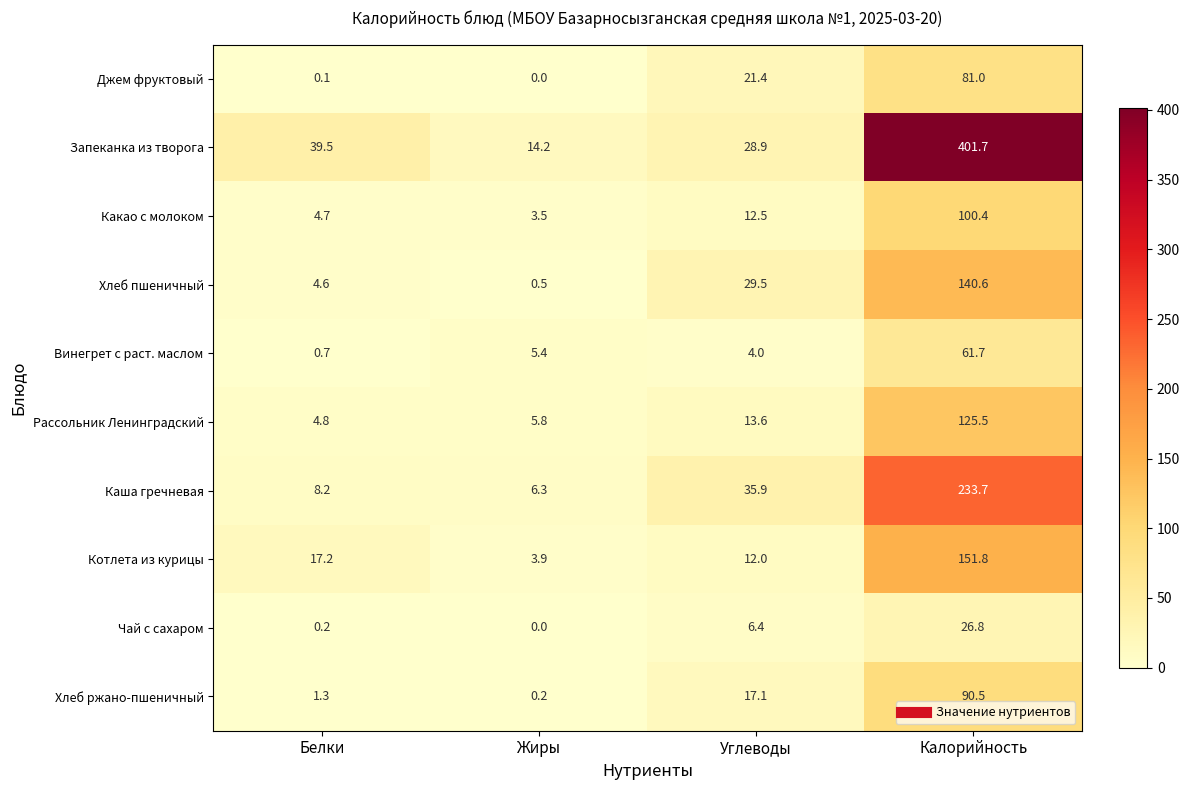

Which series has the largest total across all categories?

Запеканка из творога